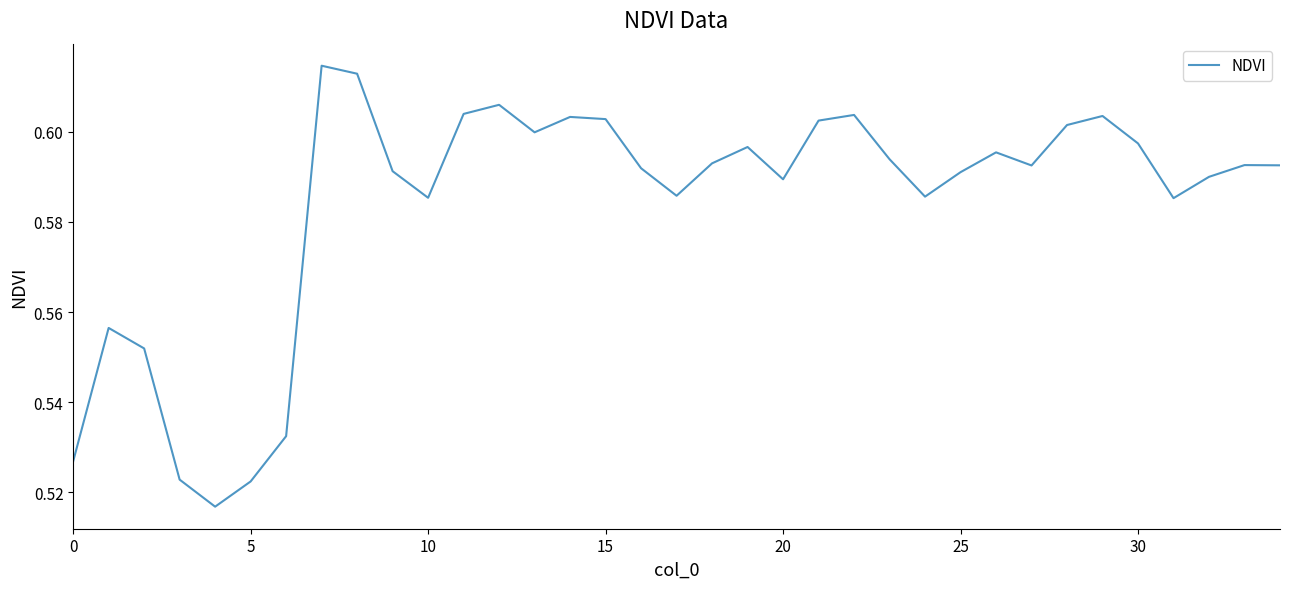

True or false: the data shows 0.9 at 15.

False